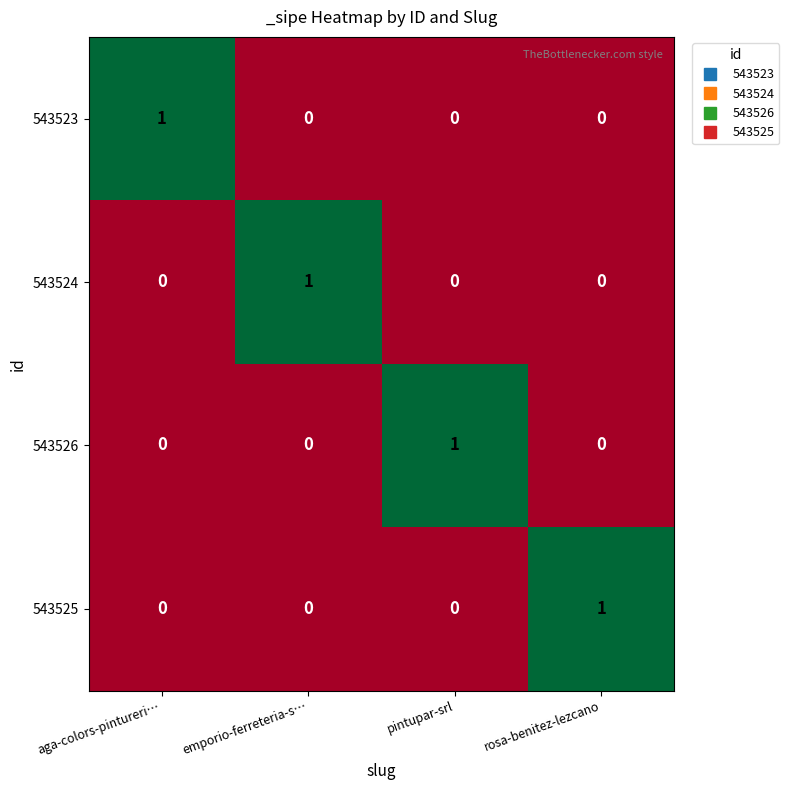

Reading right to left, extract all data points from this chart.

543523: rosa-benitez-lezcano=0	pintupar-srl=0	emporio-ferreteria-s…=0	aga-colors-pintureri…=1
543524: rosa-benitez-lezcano=0	pintupar-srl=0	emporio-ferreteria-s…=1	aga-colors-pintureri…=0
543526: rosa-benitez-lezcano=0	pintupar-srl=1	emporio-ferreteria-s…=0	aga-colors-pintureri…=0
543525: rosa-benitez-lezcano=1	pintupar-srl=0	emporio-ferreteria-s…=0	aga-colors-pintureri…=0